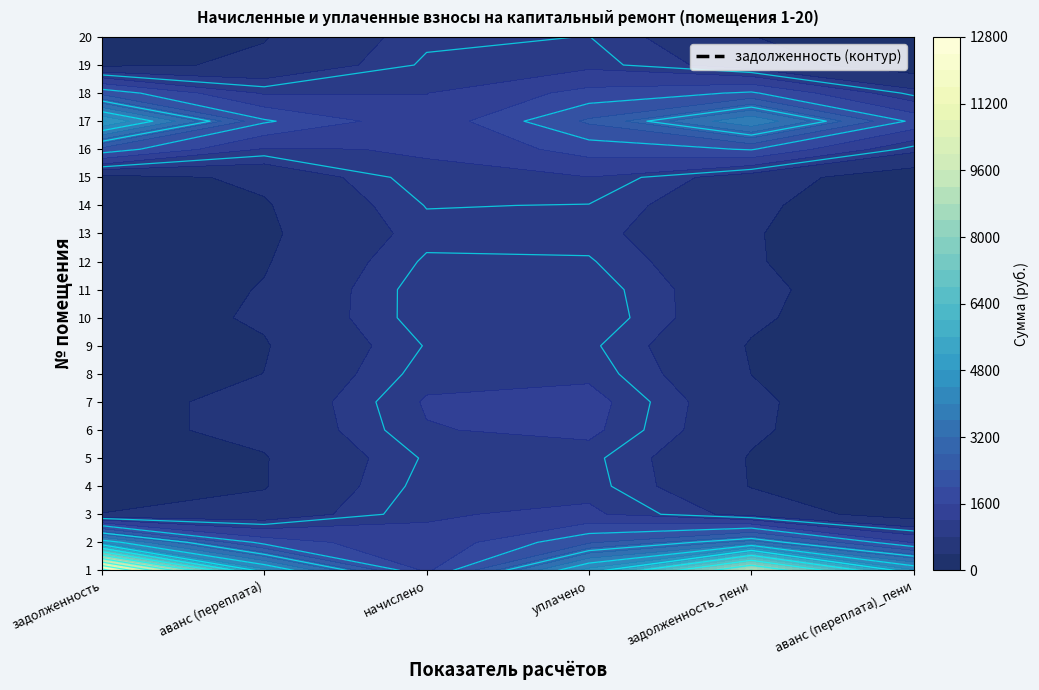

How many values in the 11 series are below 528?

3